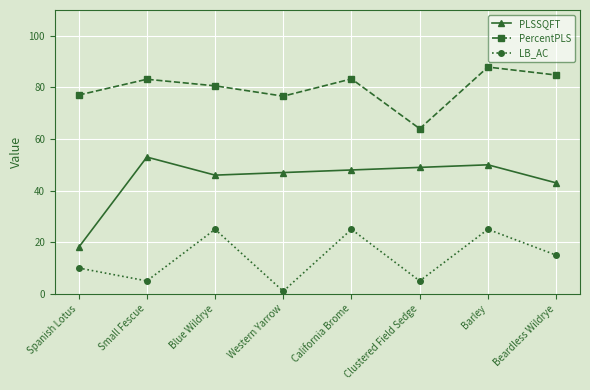

Rank the series by their maximum value, from highest to lowest.

PercentPLS, PLSSQFT, LB_AC